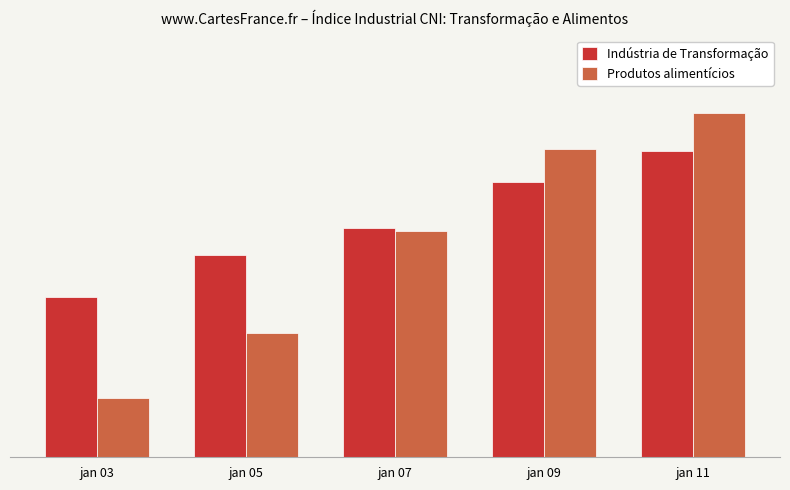

Rank the categories by Indústria de Transformação value from lowest to highest.

jan 03, jan 05, jan 07, jan 09, jan 11